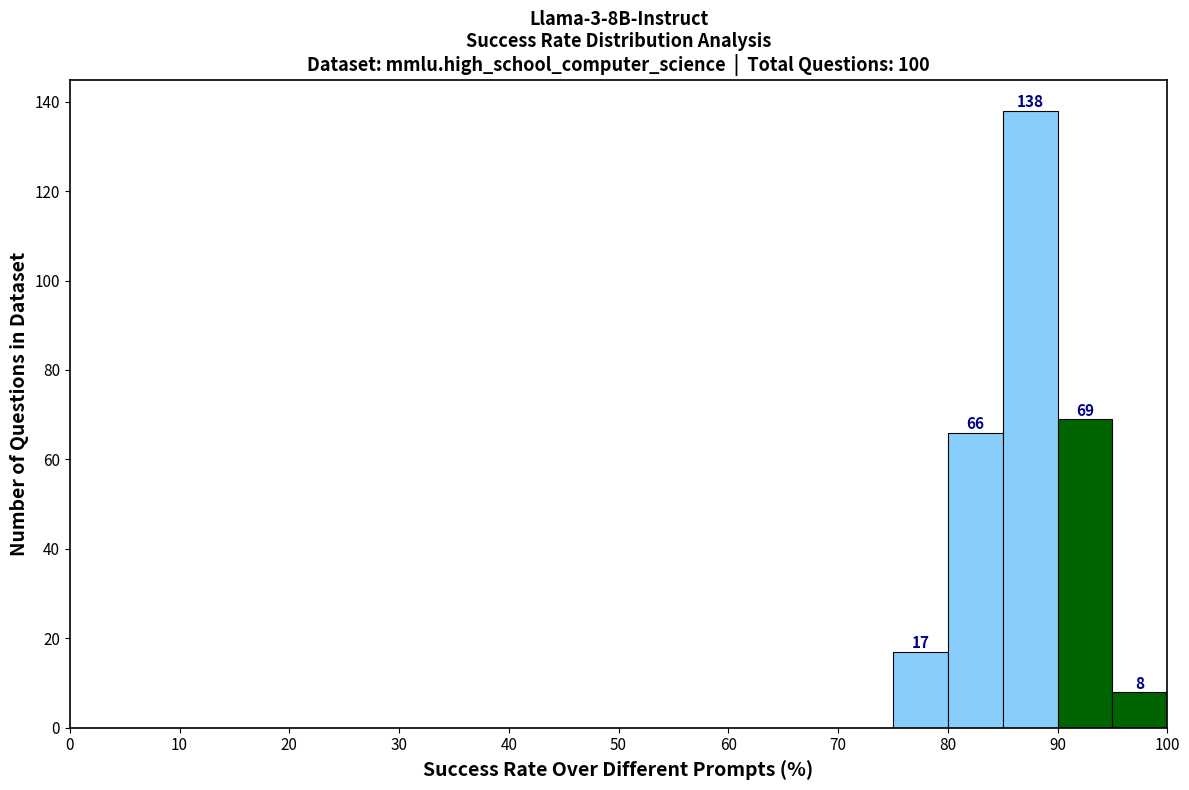

Which range on the x-axis has the tallest bar?

85 to 90